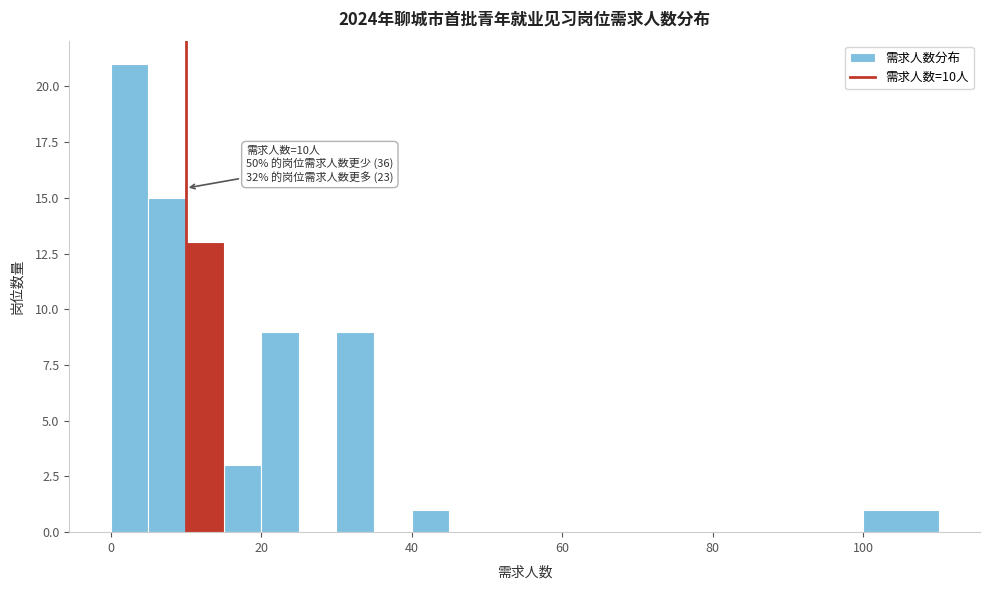

Around what value on the x-axis is the tallest bar? Give the approximate position of its centre, as read against the axis.

2